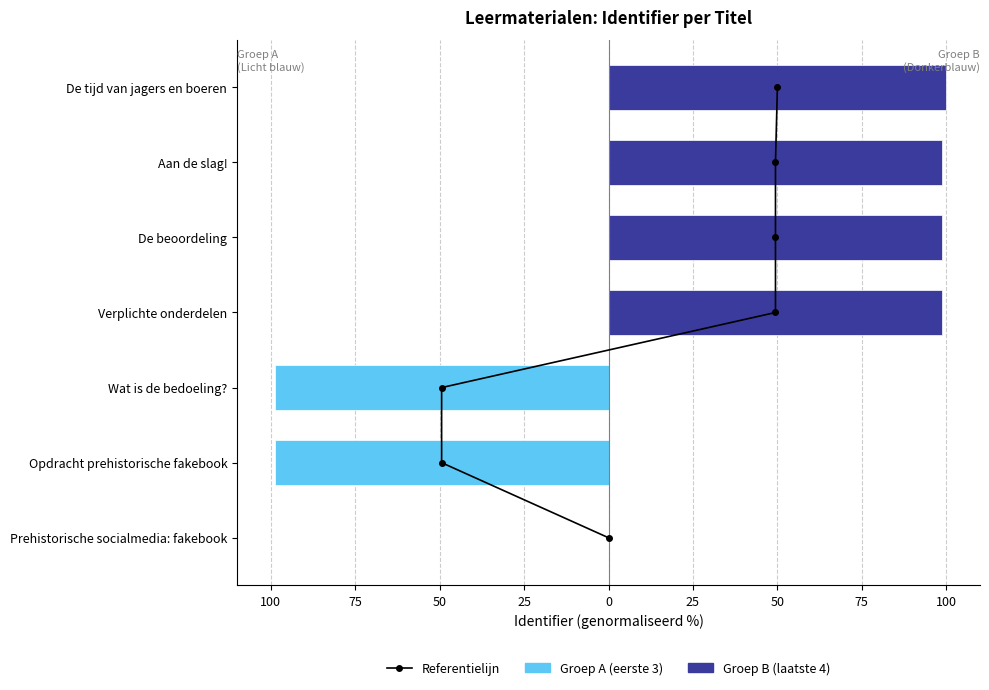

What is the difference between the second highest and minimum values in the Groep A (ID < 6262380) series?

98.9